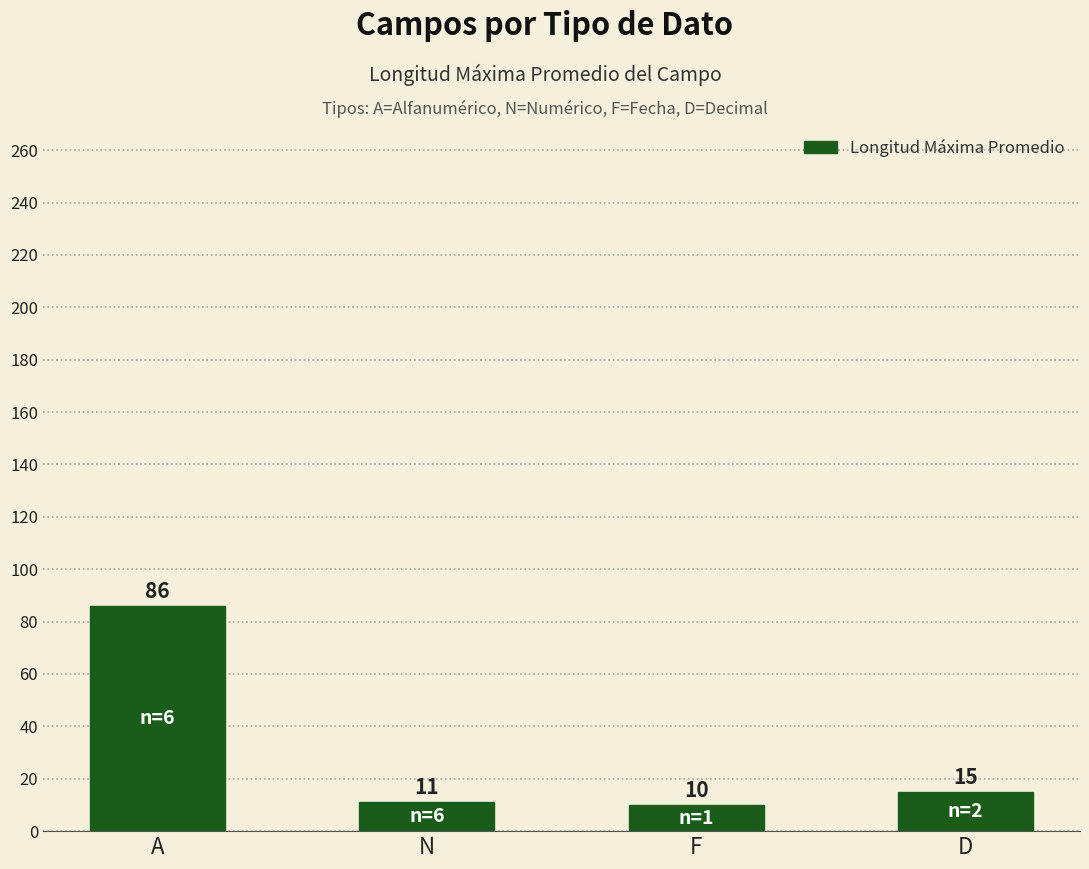

What is the ratio of the value at D to the value at A?

0.2